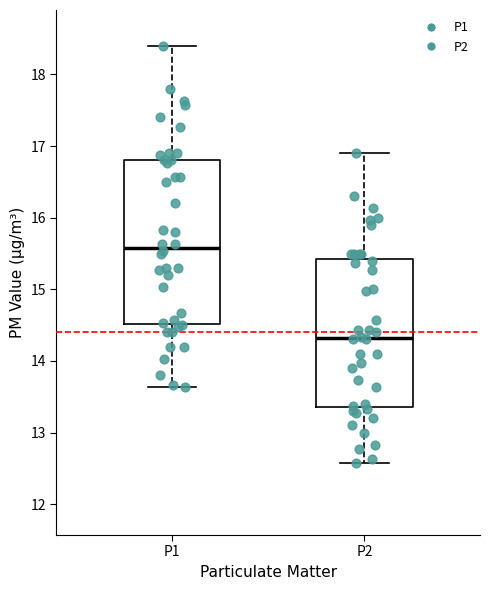

Which box is the tallest, from its lower edge to its upper edge?

P1